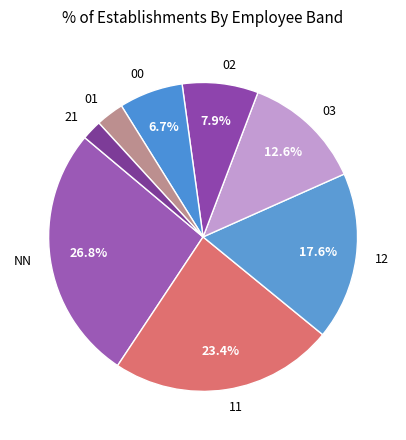

How many slices are in this pie chart?

8